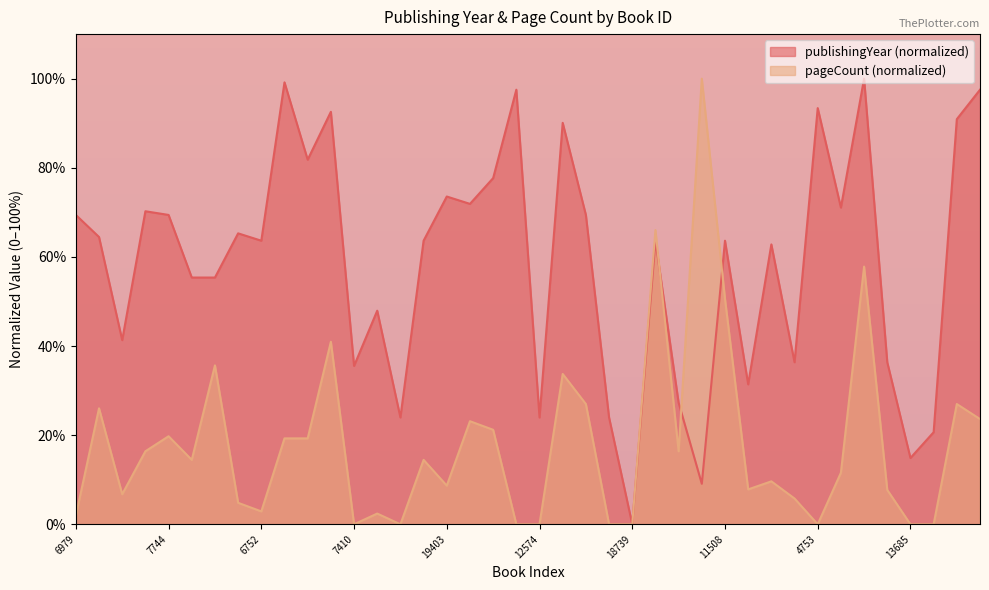

What is the difference between the second highest and second lowest values in the publishingYear series?

90.1